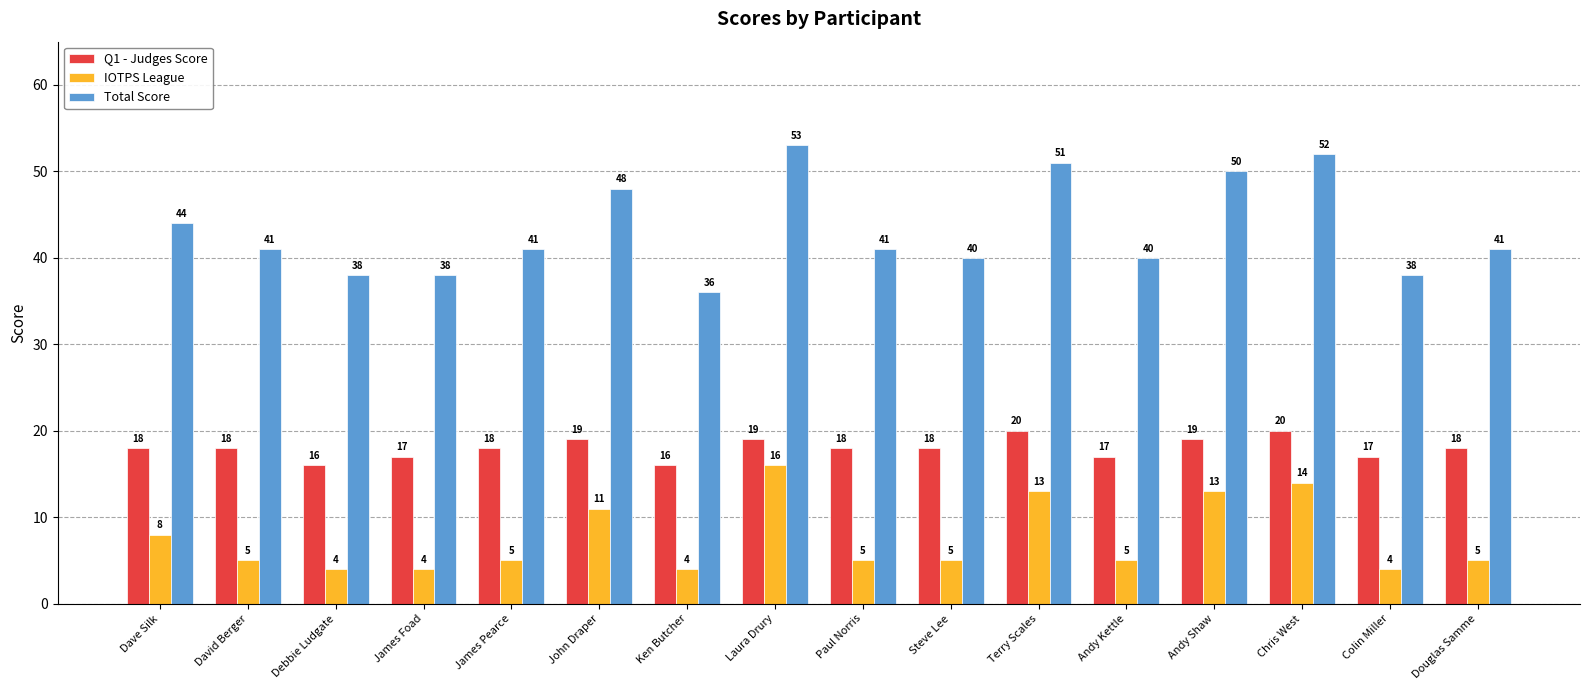

Rank the series by their average value, from highest to lowest.

Total Score, Q1 - Judges Score, IOTPS League